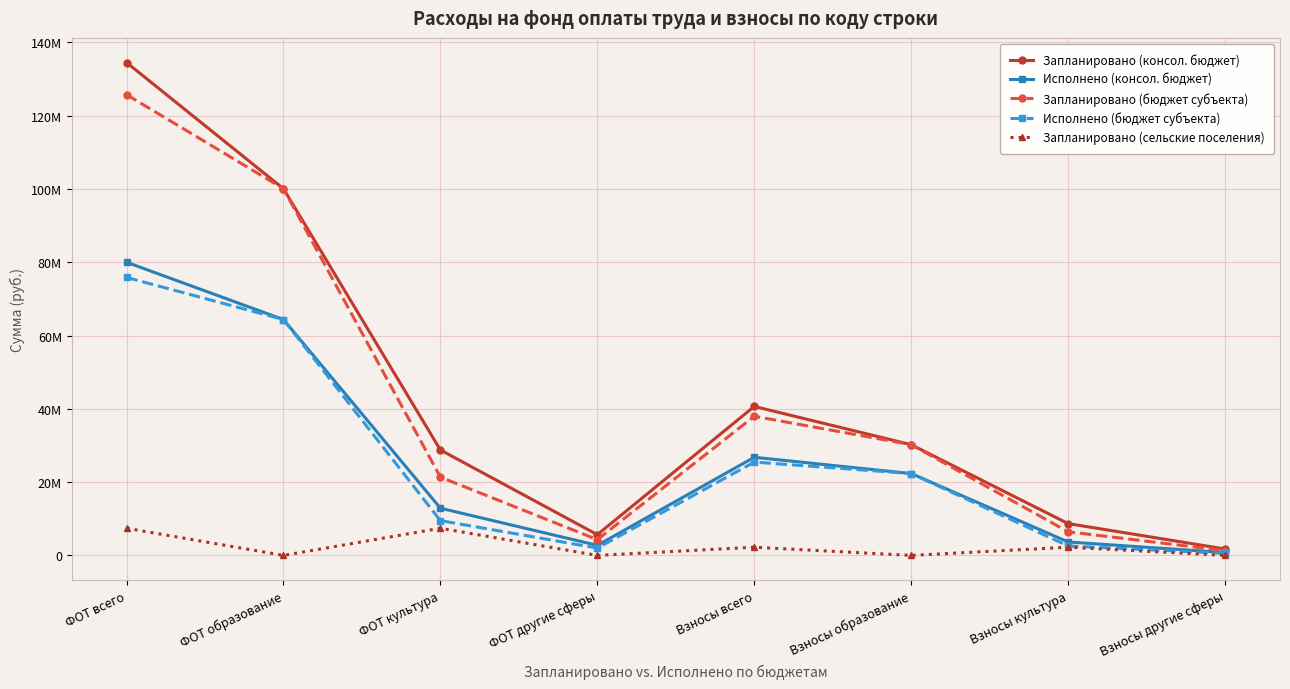

Does the chart have visible grid lines?

Yes